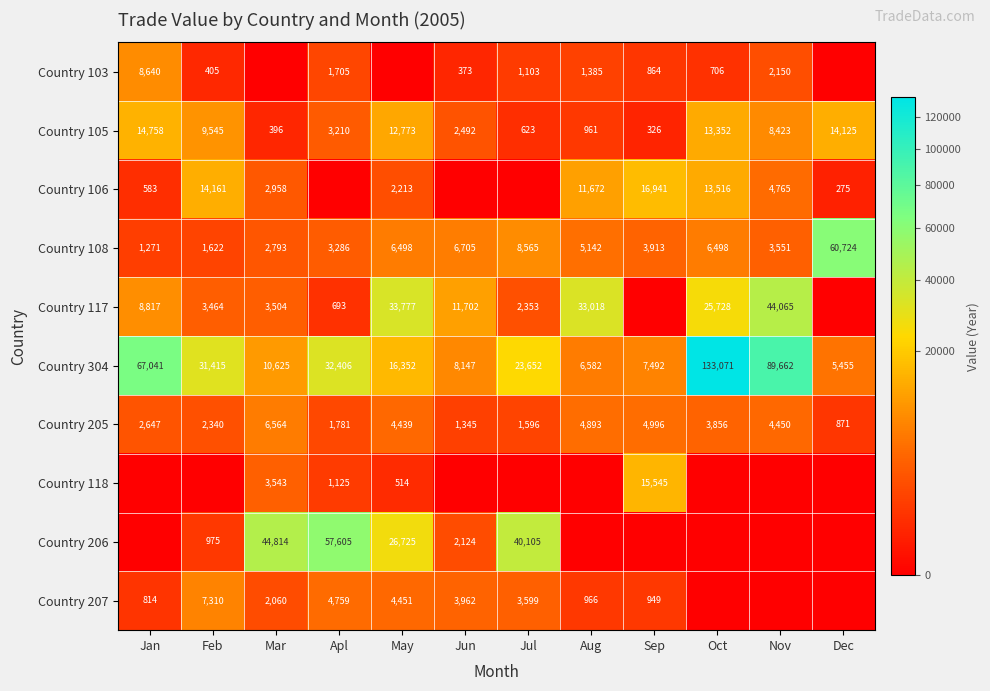

The Country 108 series shows 3924 at Oct. True or false?

False